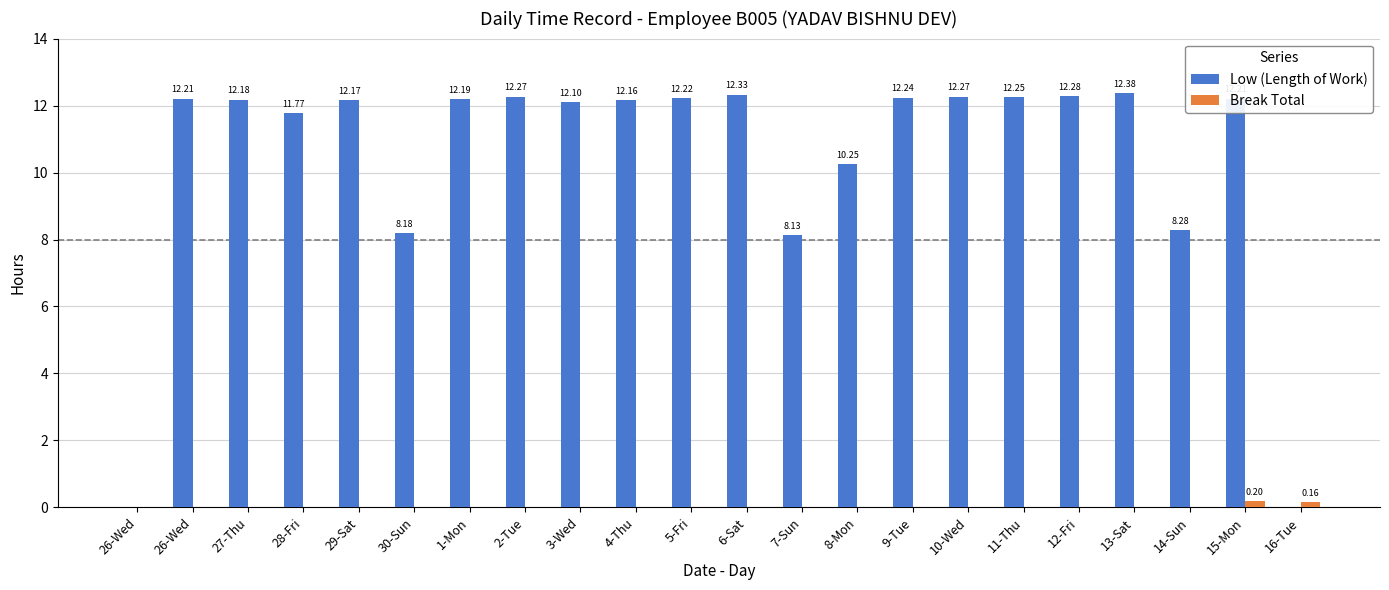

Reading left to right, extract all data points from this chart.

Low (Length of Work): 26-Wed=0.0	26-Wed=12.2	27-Thu=12.2	28-Fri=11.8	29-Sat=12.2	30-Sun=8.2	1-Mon=12.2	2-Tue=12.3	3-Wed=12.1	4-Thu=12.2	5-Fri=12.2	6-Sat=12.3	7-Sun=8.1	8-Mon=10.2	9-Tue=12.2	10-Wed=12.3	11-Thu=12.2	12-Fri=12.3	13-Sat=12.4	14-Sun=8.3	15-Mon=12.2	16-Tue=0.0
Break Total: 26-Wed=0.0	26-Wed=0.0	27-Thu=0.0	28-Fri=0.0	29-Sat=0.0	30-Sun=0.0	1-Mon=0.0	2-Tue=0.0	3-Wed=0.0	4-Thu=0.0	5-Fri=0.0	6-Sat=0.0	7-Sun=0.0	8-Mon=0.0	9-Tue=0.0	10-Wed=0.0	11-Thu=0.0	12-Fri=0.0	13-Sat=0.0	14-Sun=0.0	15-Mon=0.2	16-Tue=0.2